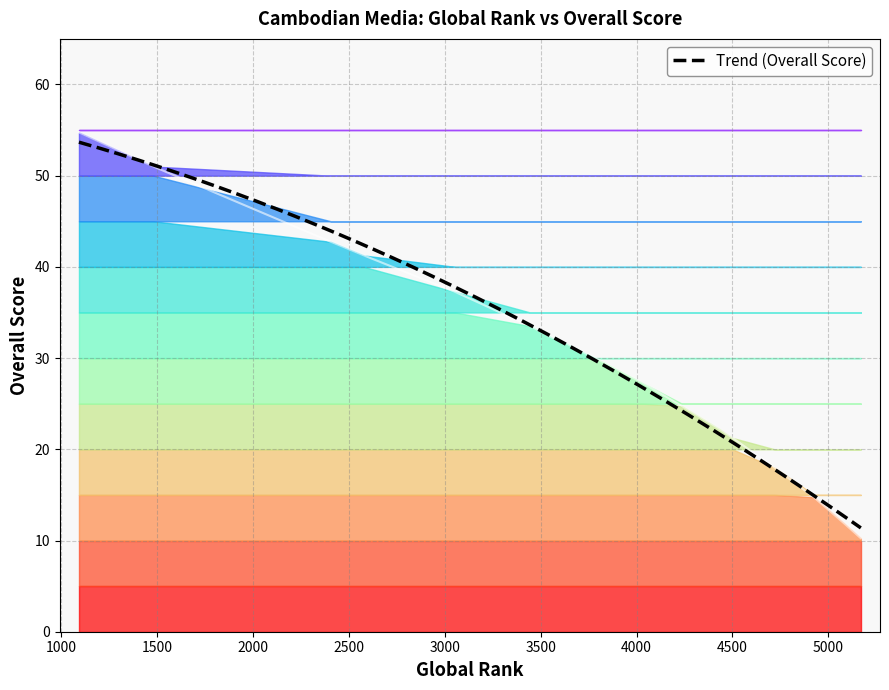

Does the chart have visible grid lines?

Yes